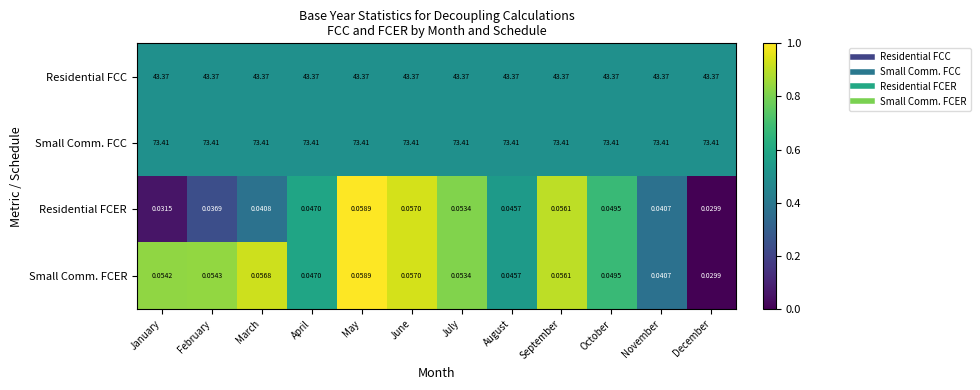

How many distinct data groups are displayed?

4